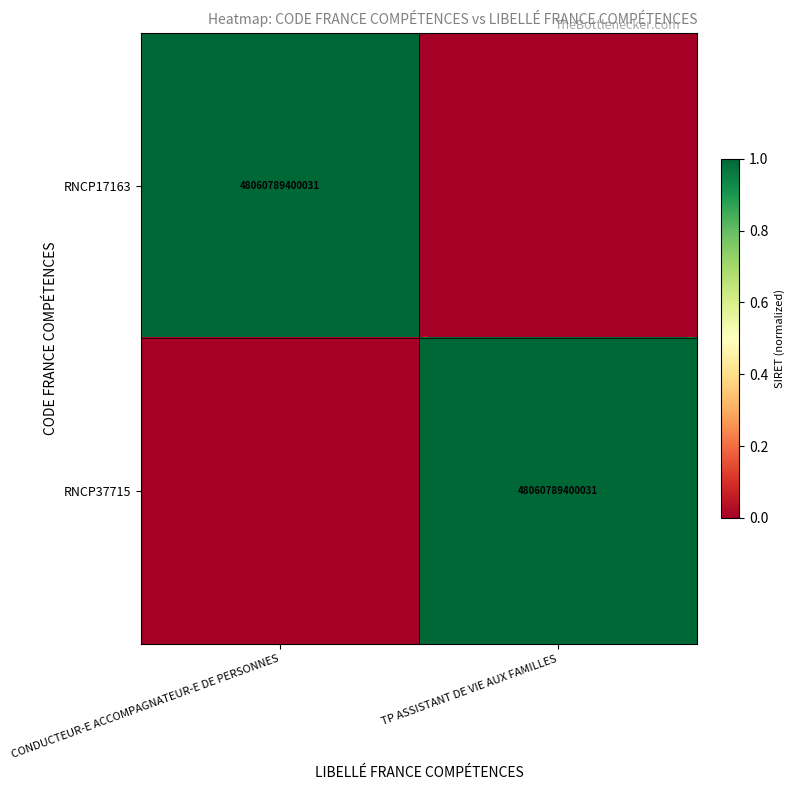

At which category is the sum across all series the highest?

CONDUCTEUR-E ACCOMPAGNATEUR-E DE PERSONNES